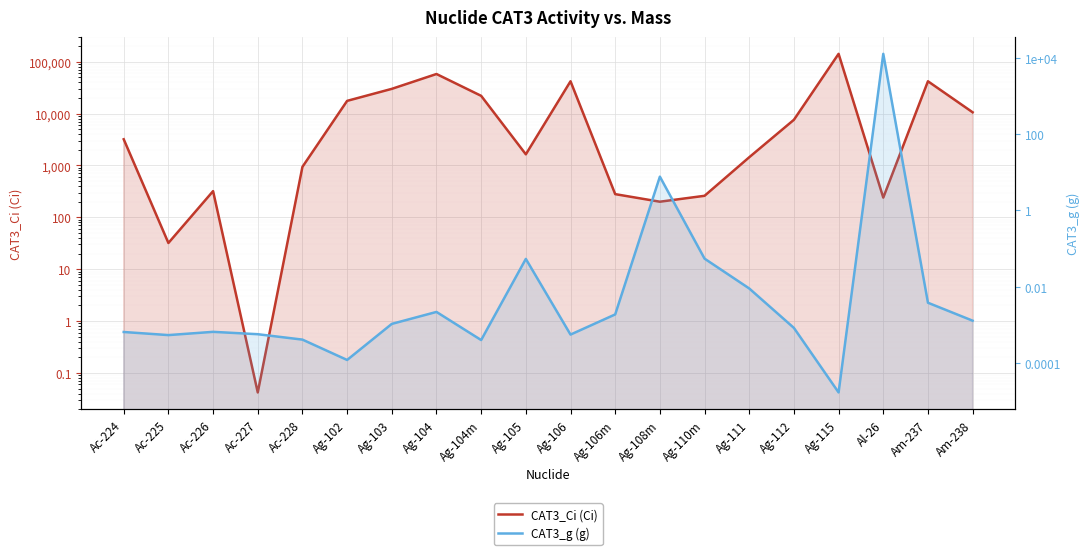

Between Ag-110m and Am-237, which is larger?

Am-237